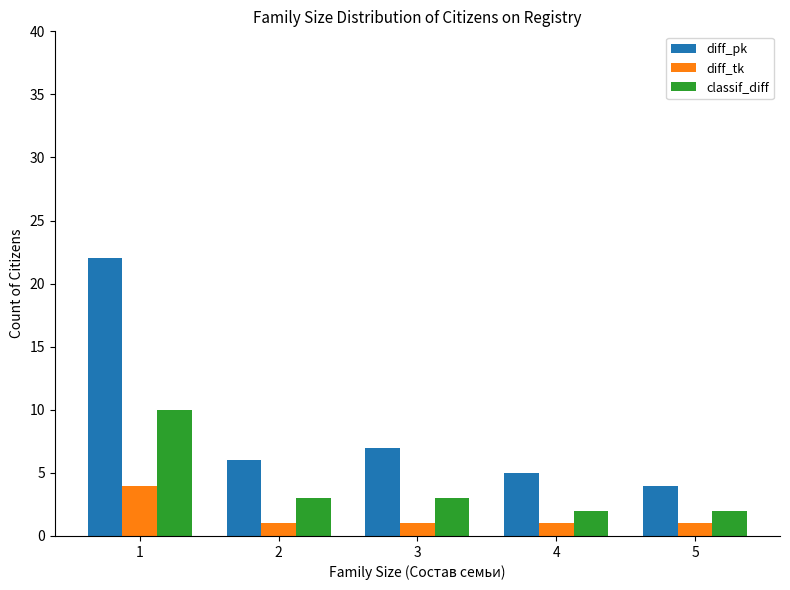

What is the value of the diff_tk bar at the 2nd from the left?

1